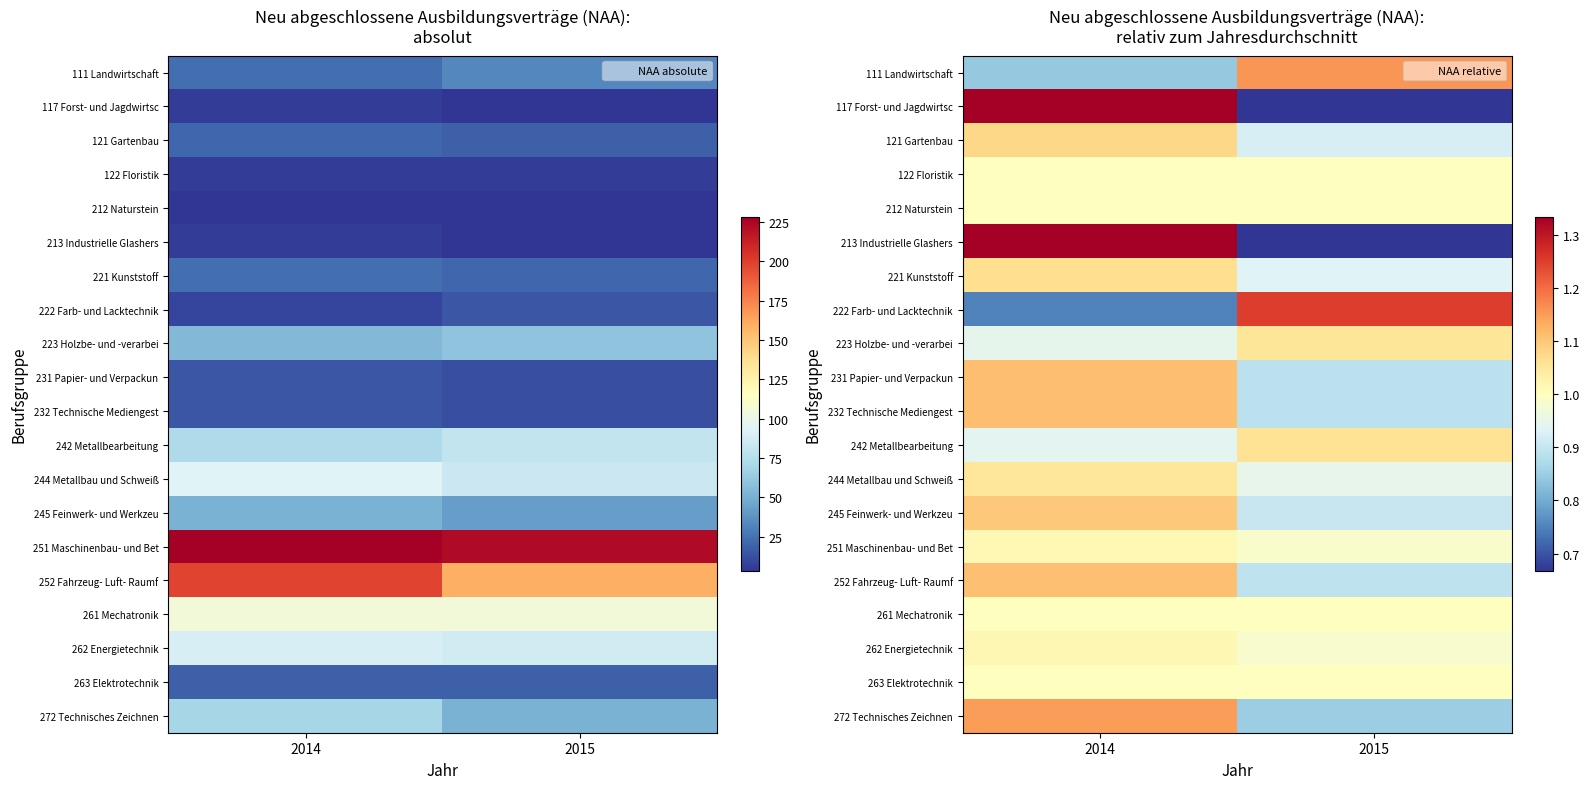

True or false: 272 Technisches Zeichnen has a value of 1.9 at 2014.

False